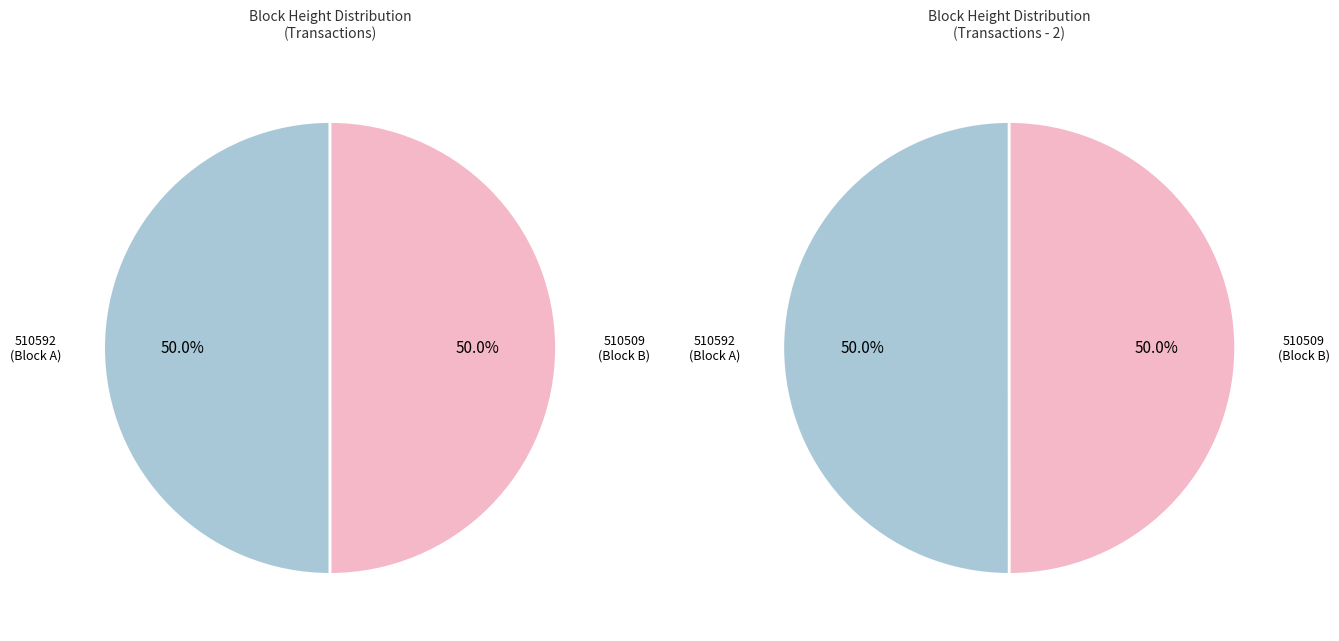

Which category accounts for the majority?

510592